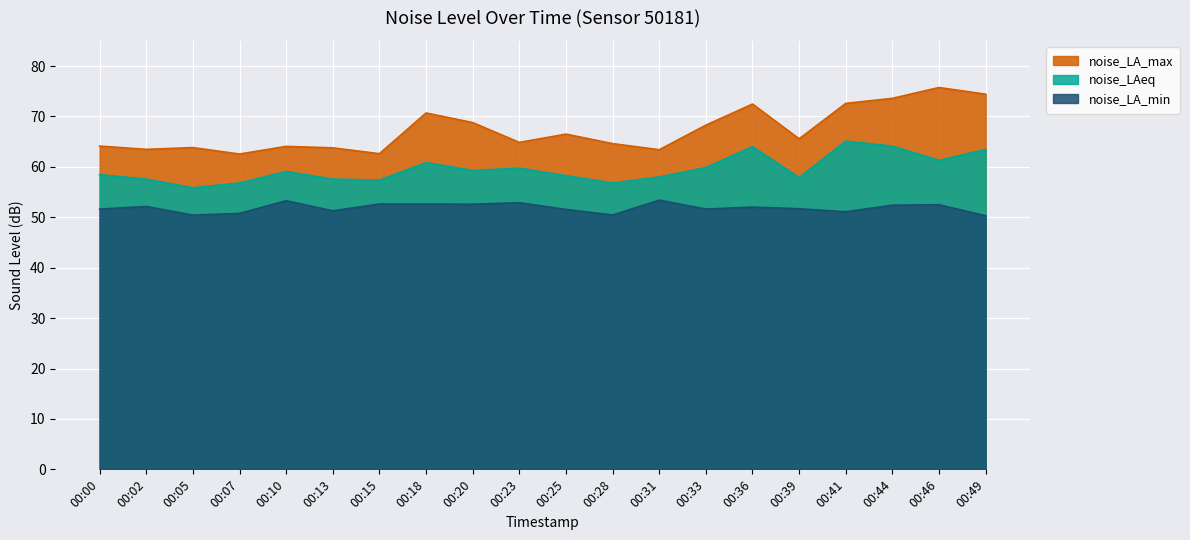

What is the spread (max minus min) of values at 00:00?

12.5